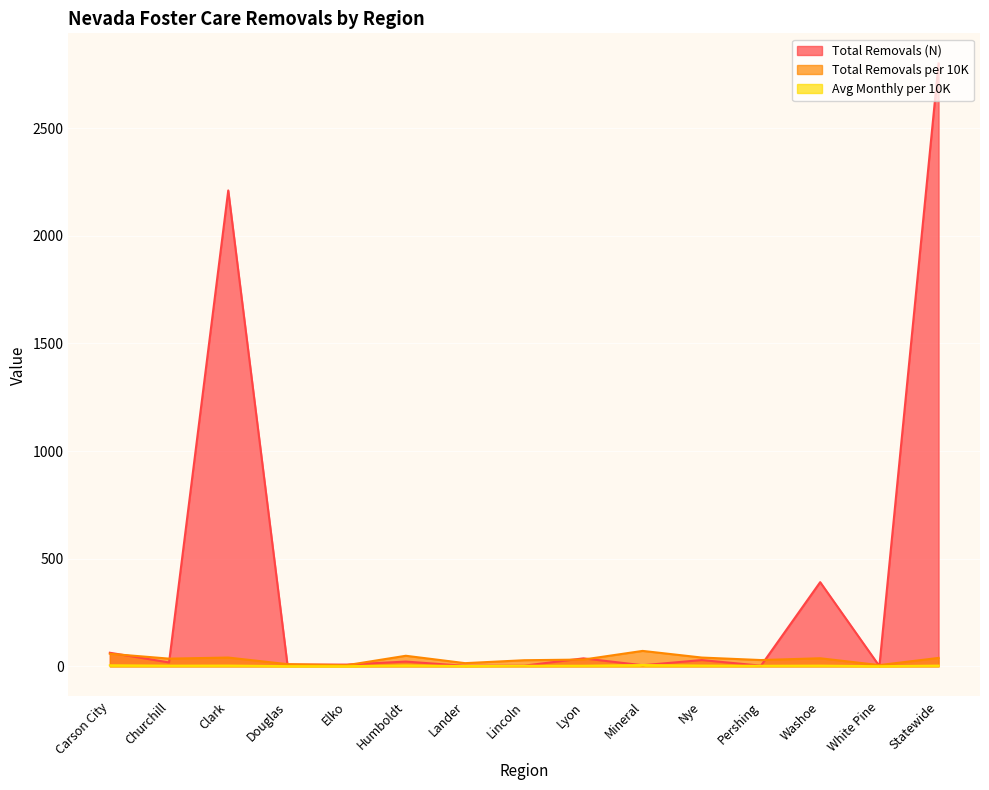

Between Lander and Nye, which series saw the biggest shift?

Total Removals (N)